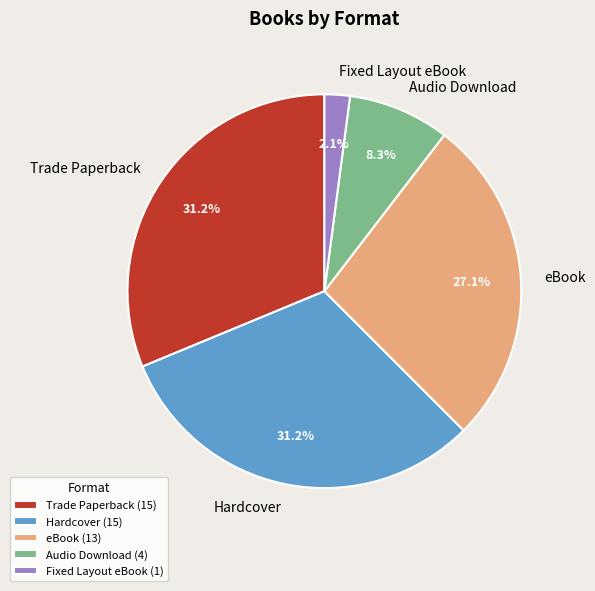

True or false: Audio Download accounts for 16% of the total.

False